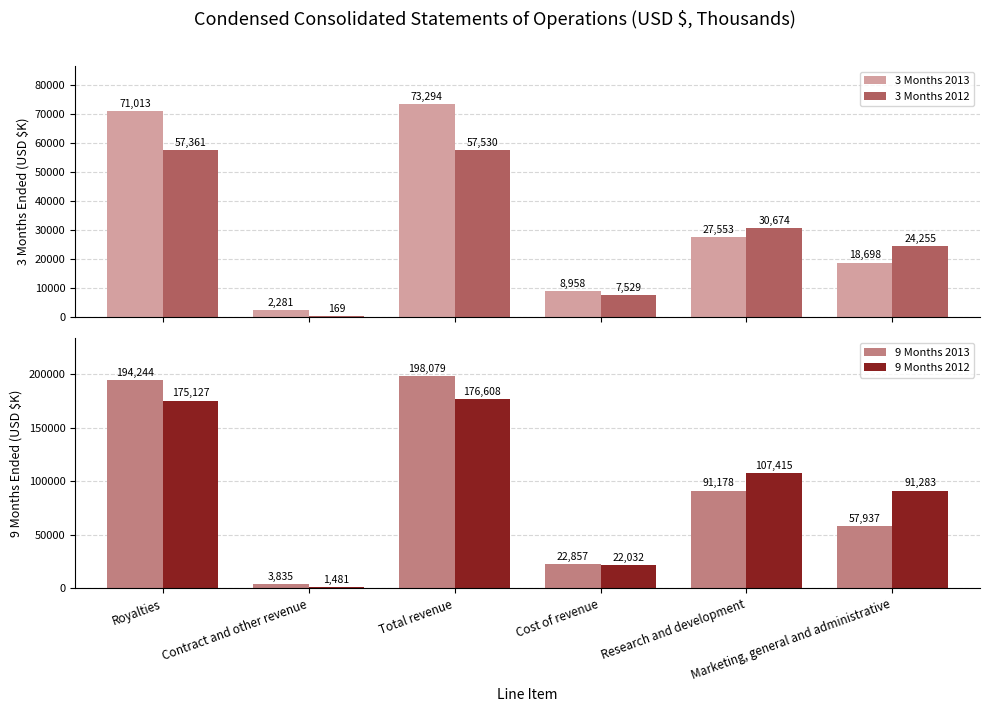

At how many categories does at least one series exceed 16507?

5